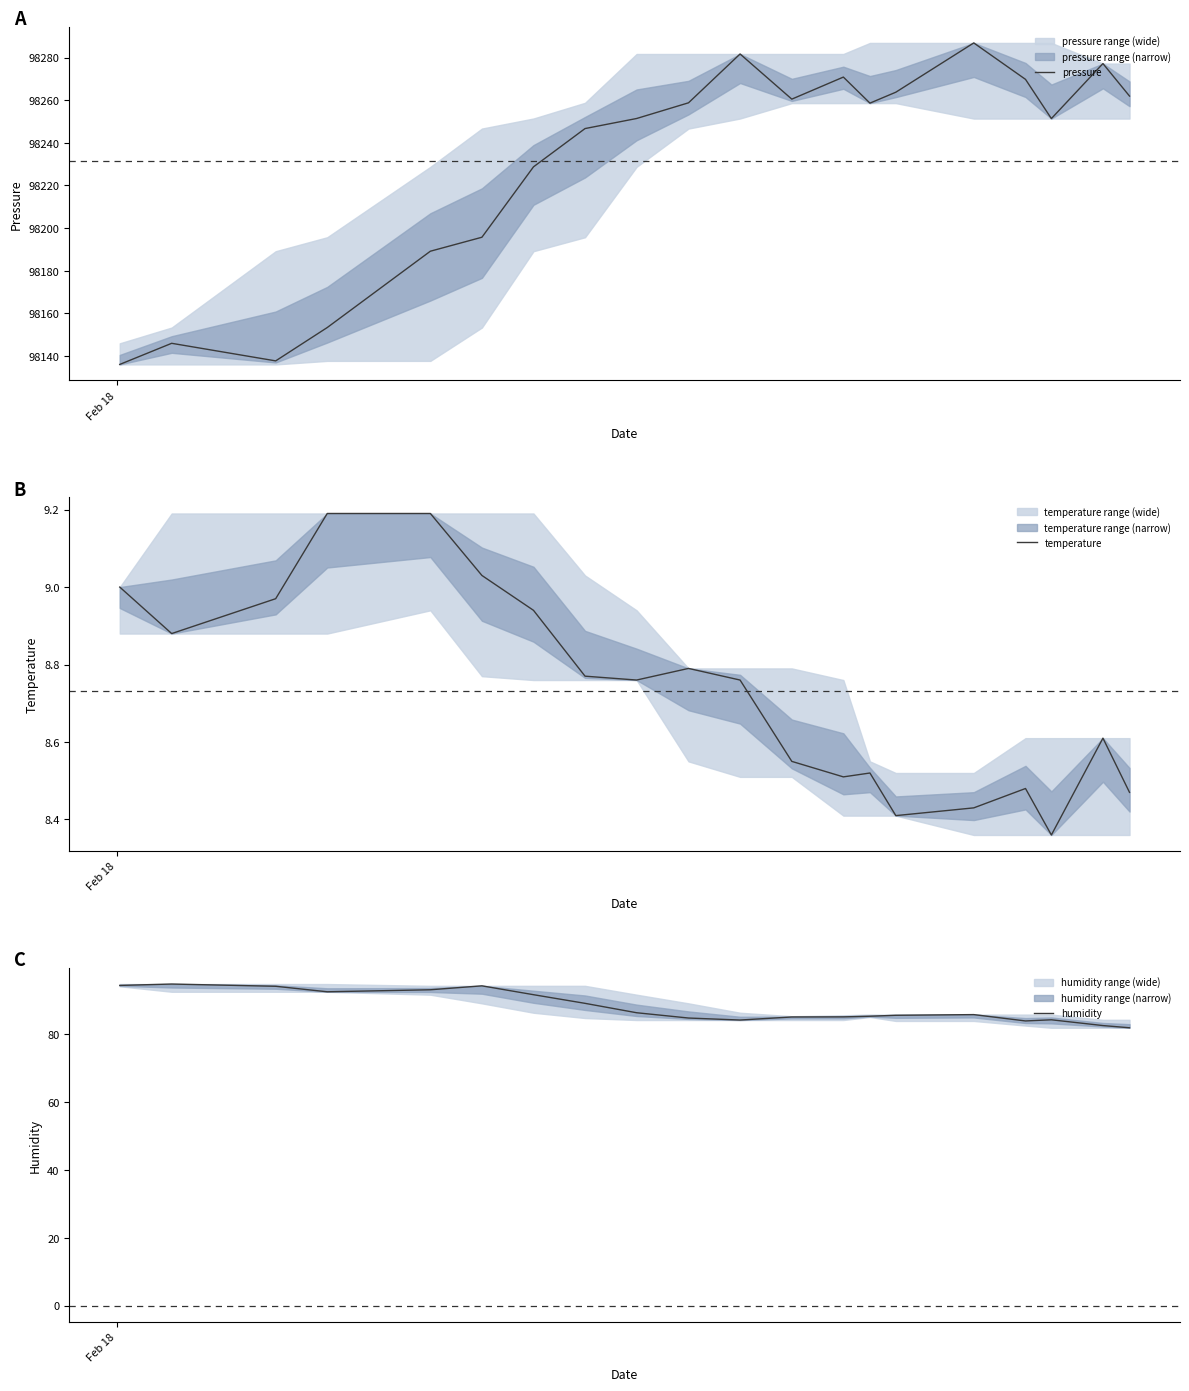

What is the maximum value for pressure?

98286.9